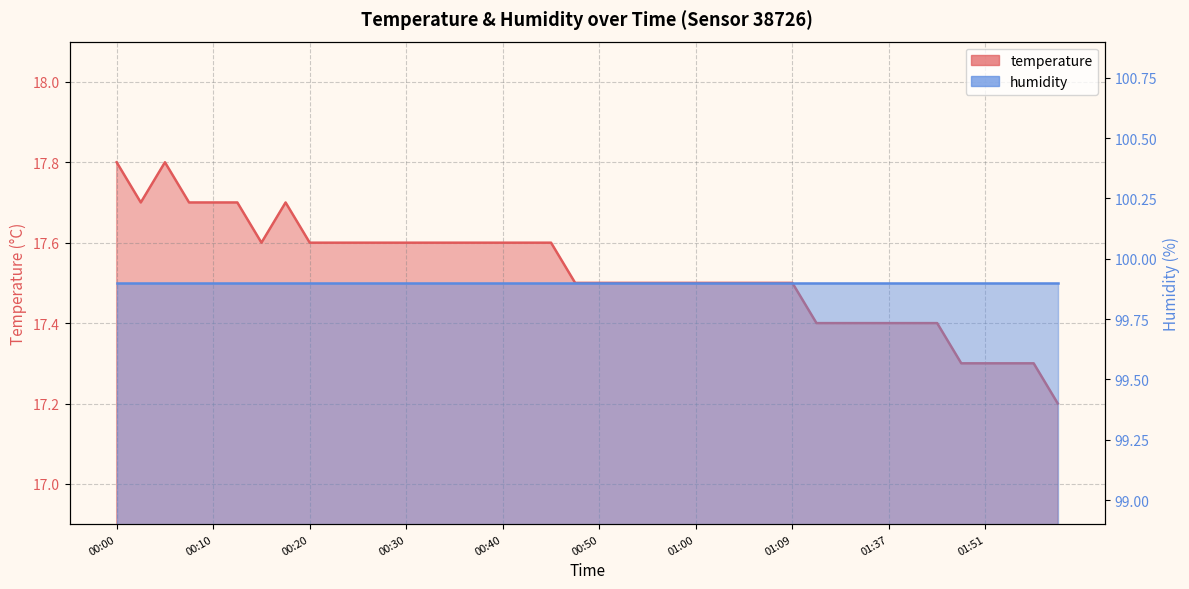

What is the value of the 35th point from the left?

17.4